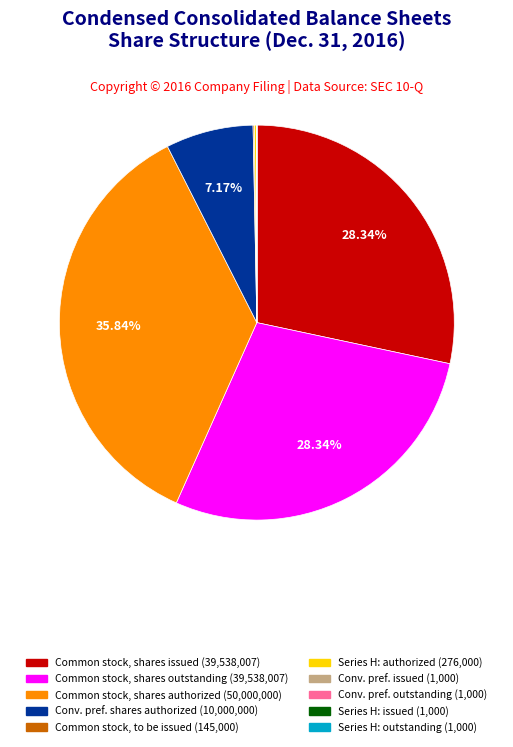

Does any single category account for the majority?

No